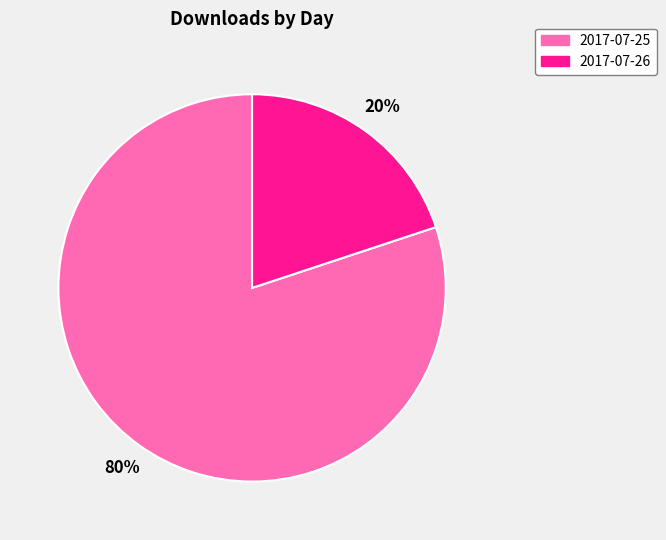

Do 2017-07-26 and 2017-07-25 together represent more than half of the pie?

Yes